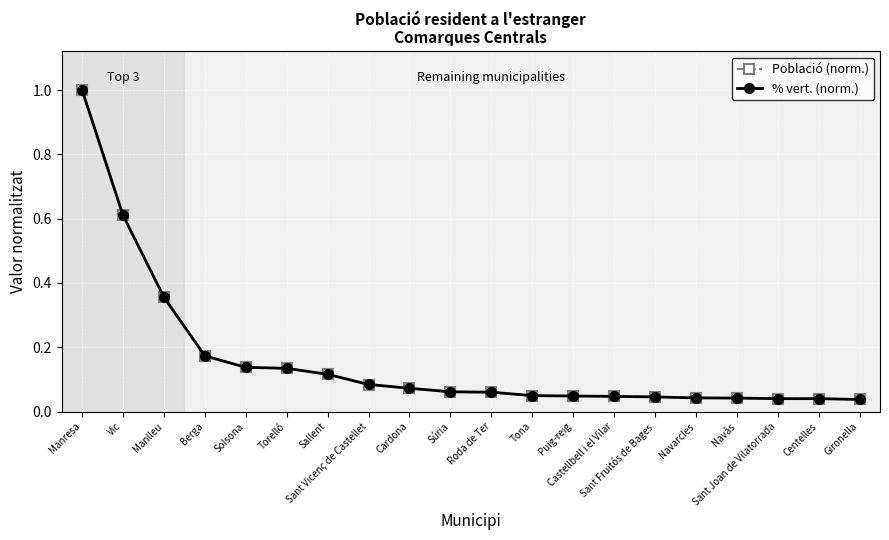

At how many categories does at least one series exceed 0?

20